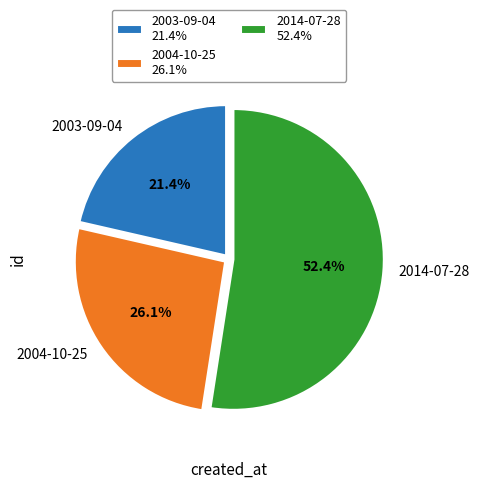

How many slices are in this pie chart?

3